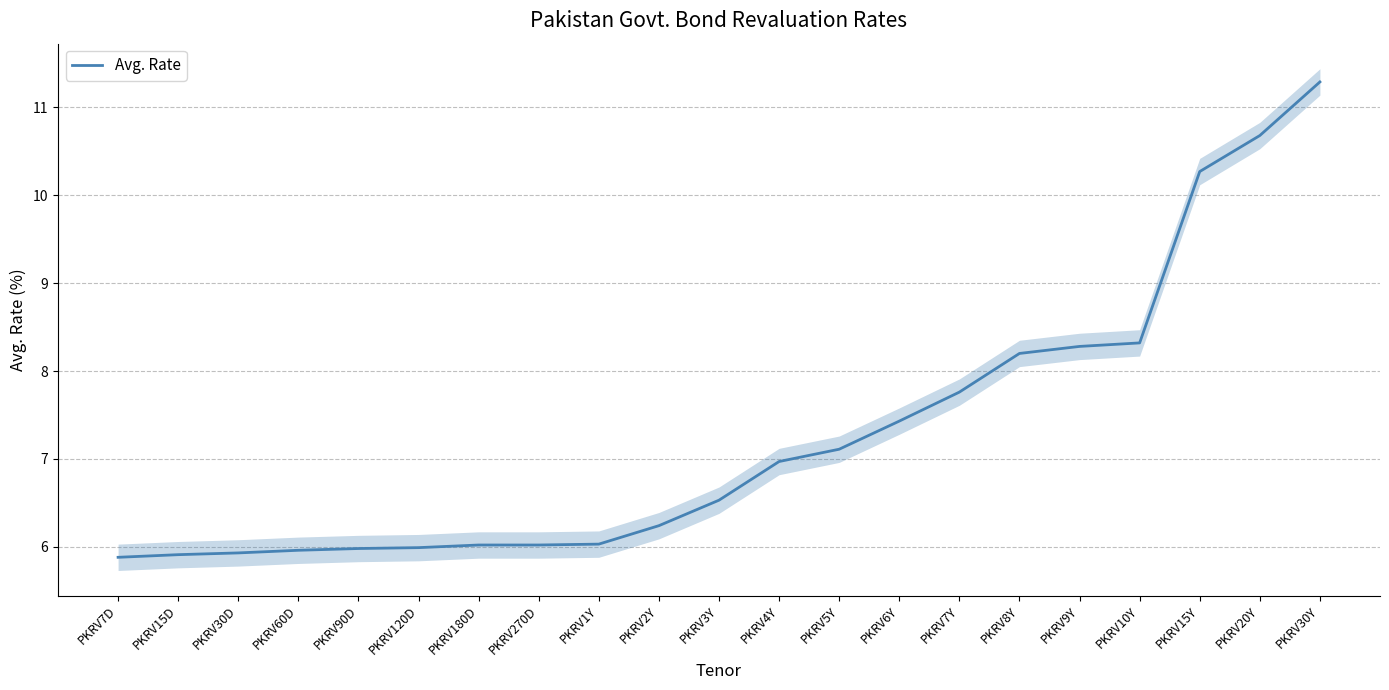

List the labels in order of value, largest first.

PKRV30Y, PKRV20Y, PKRV15Y, PKRV10Y, PKRV9Y, PKRV8Y, PKRV7Y, PKRV6Y, PKRV5Y, PKRV4Y, PKRV3Y, PKRV2Y, PKRV1Y, PKRV180D, PKRV270D, PKRV120D, PKRV90D, PKRV60D, PKRV30D, PKRV15D, PKRV7D